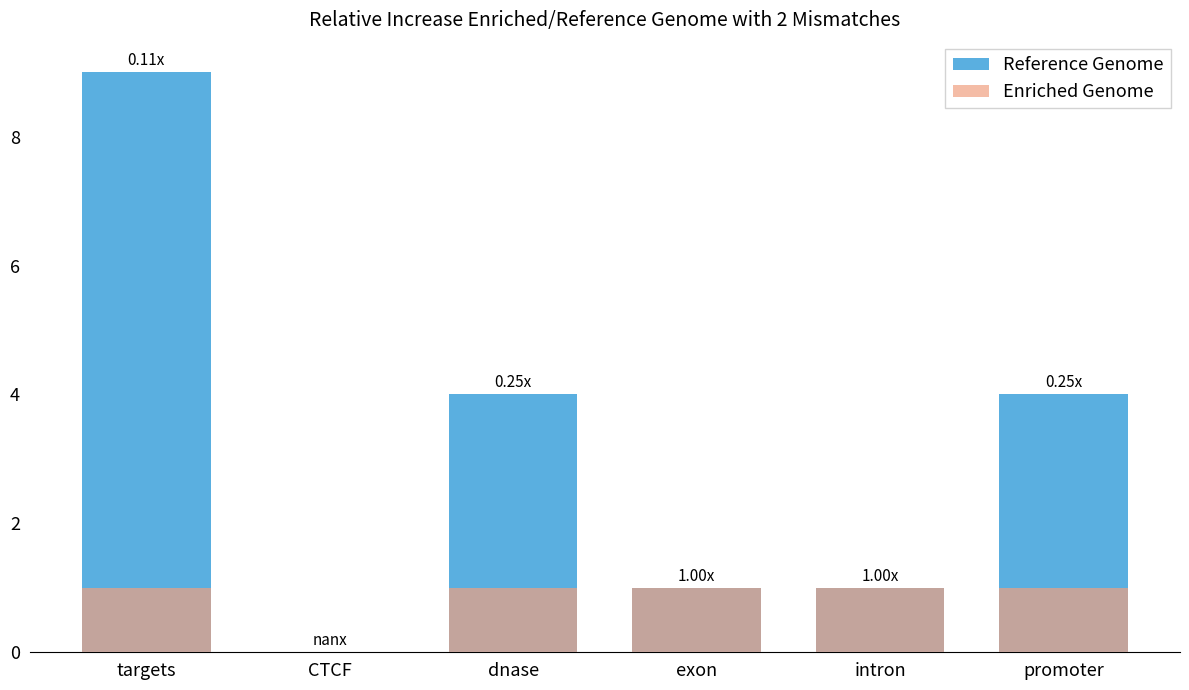

How many bars are there in each group?

2